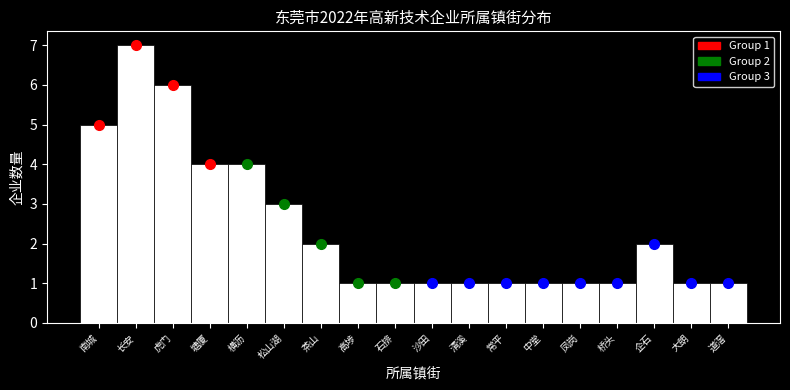

Reading left to right, transcribe all the data shown in this chart.

南城=5	长安=7	虎门=6	塘厦=4	横沥=4	松山湖=3	茶山=2	高埗=1	石排=1	沙田=1	清溪=1	常平=1	中堂=1	凤岗=1	桥头=1	企石=2	大朗=1	道滘=1